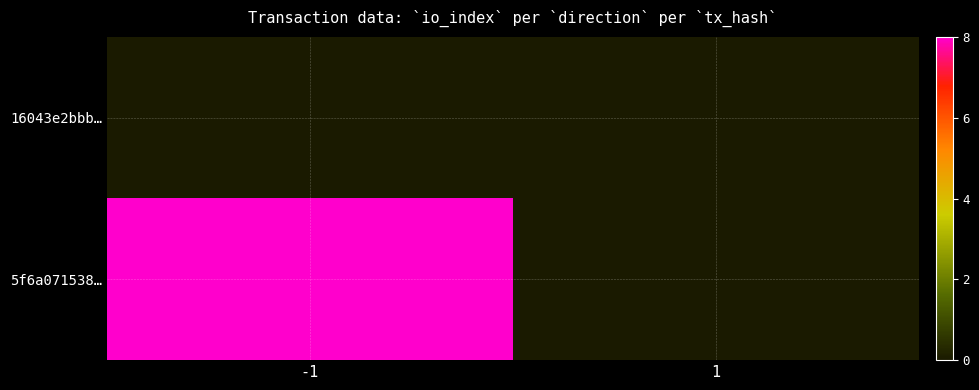

List the series in order of their overall mean, highest first.

5f6a071538…, 16043e2bbb…